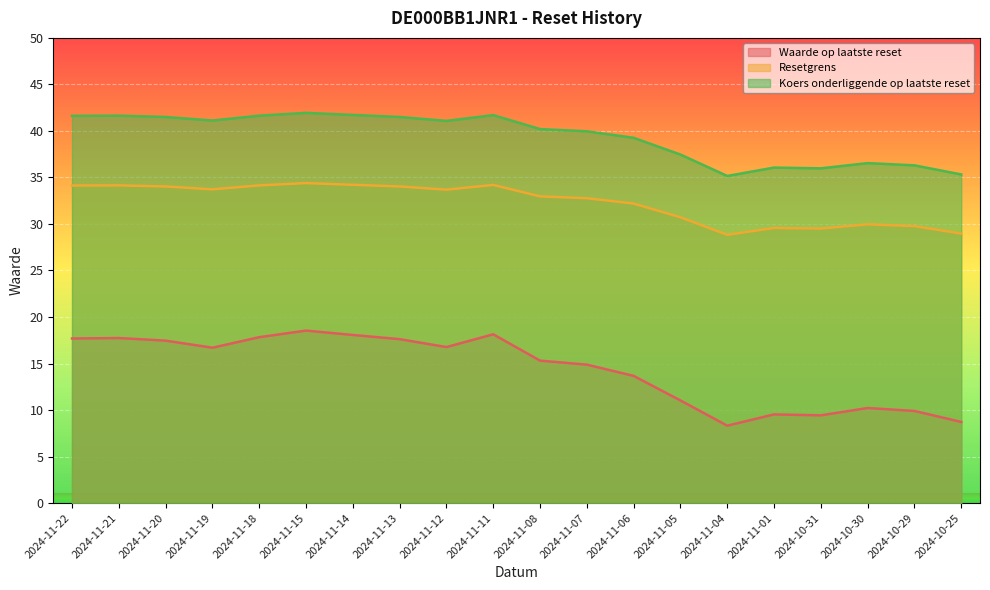

What is the minimum value for Koers onderliggende op laatste reset?

35.2